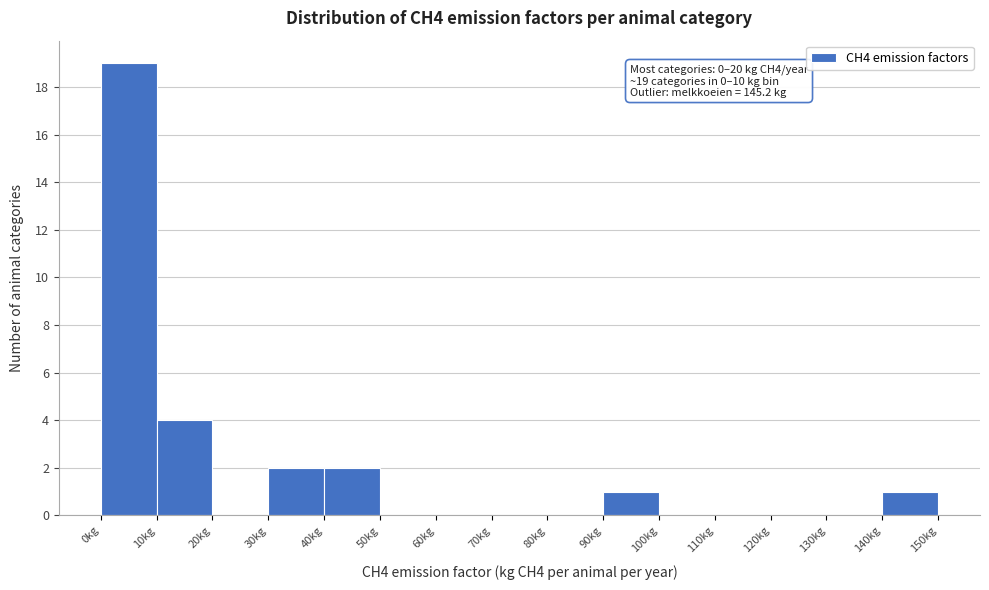

Which range on the x-axis has the tallest bar?

0 to 10